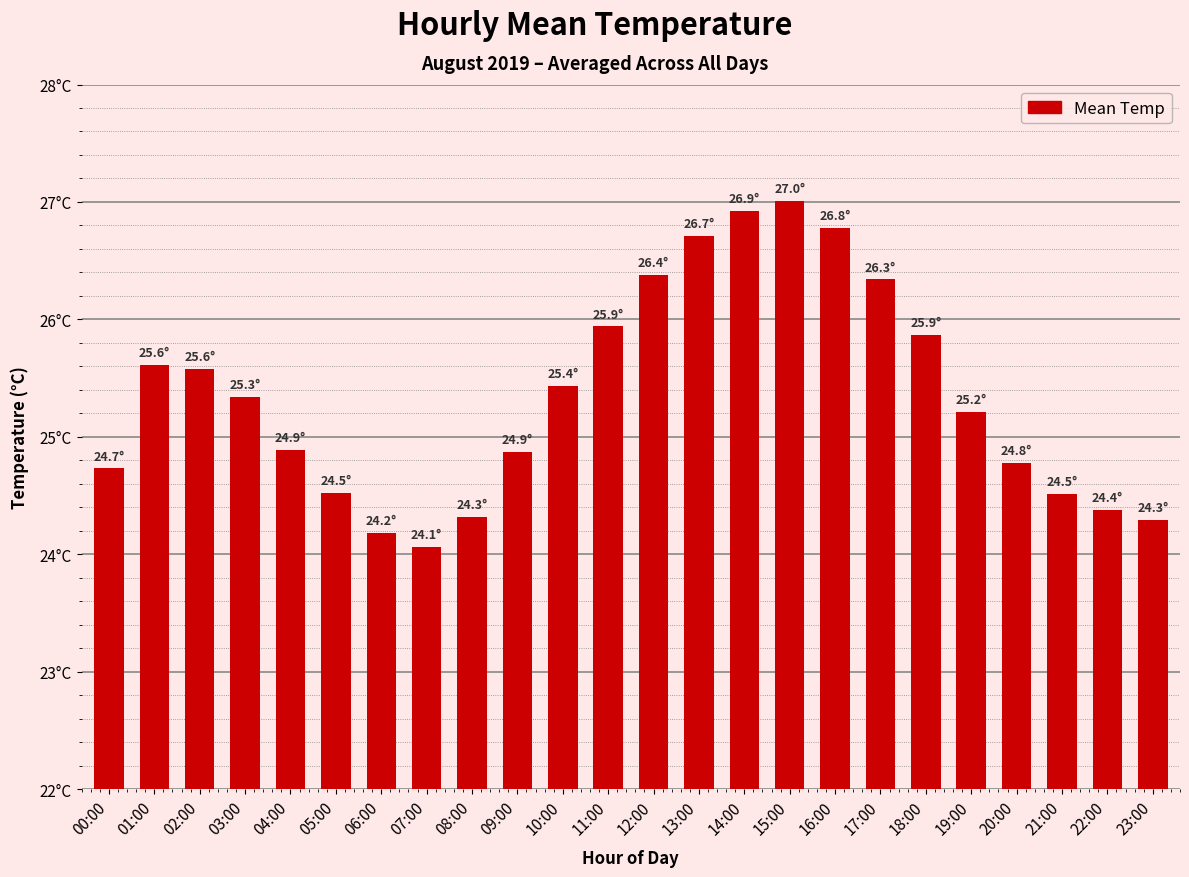

Are the bars horizontal?

No